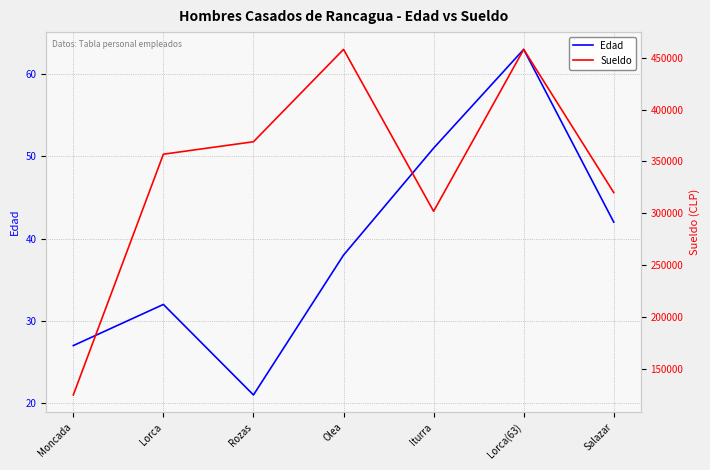

The Edad series shows 90 at Iturra. True or false?

False